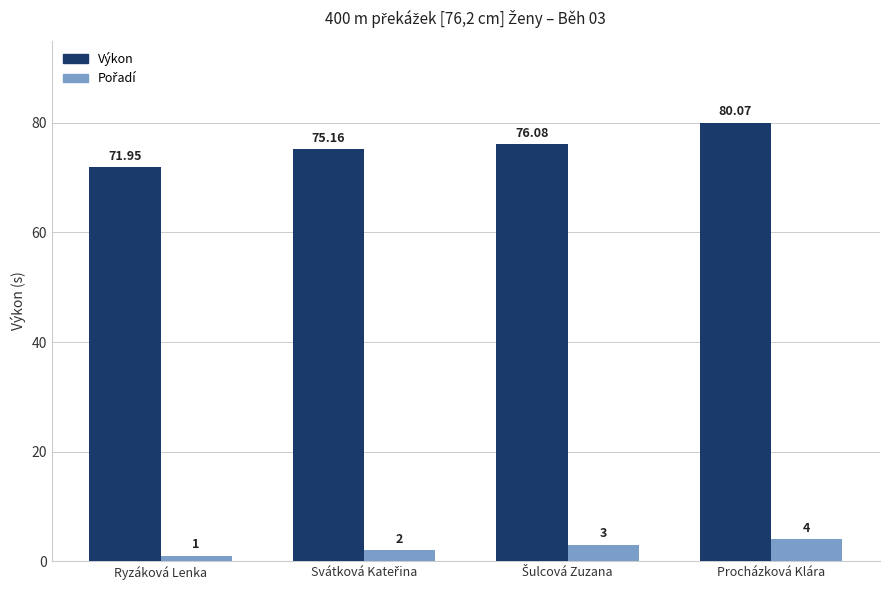

Are the bars horizontal?

No